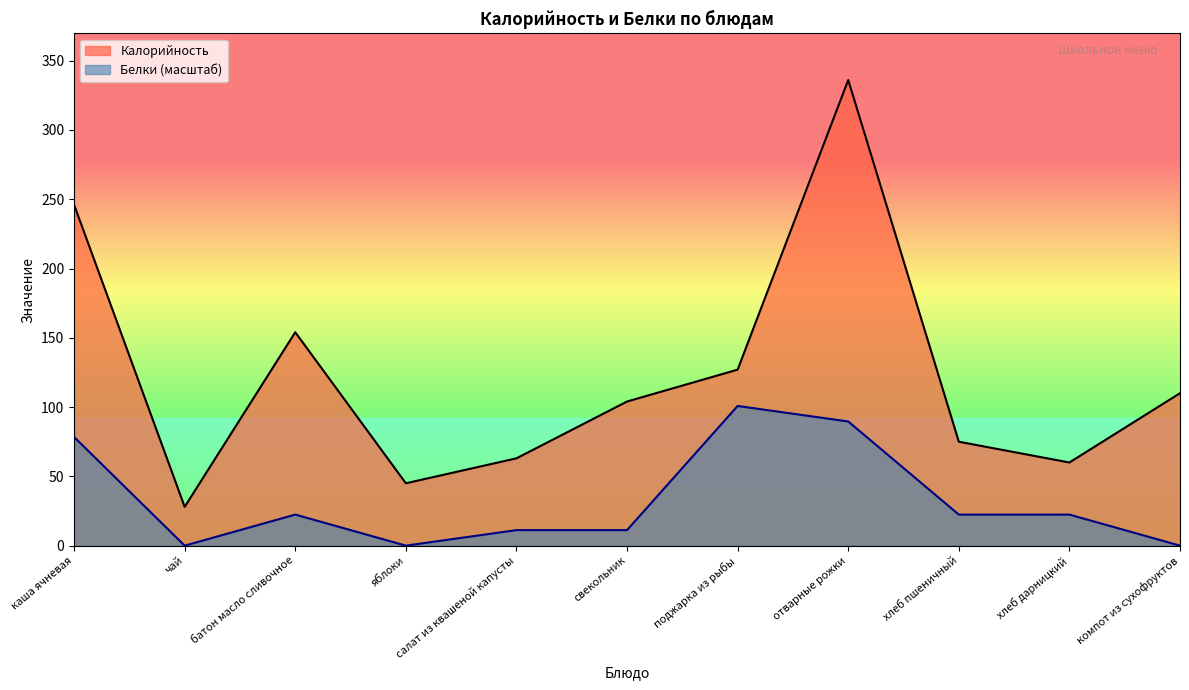

Which series has the largest total across all categories?

Калорийность